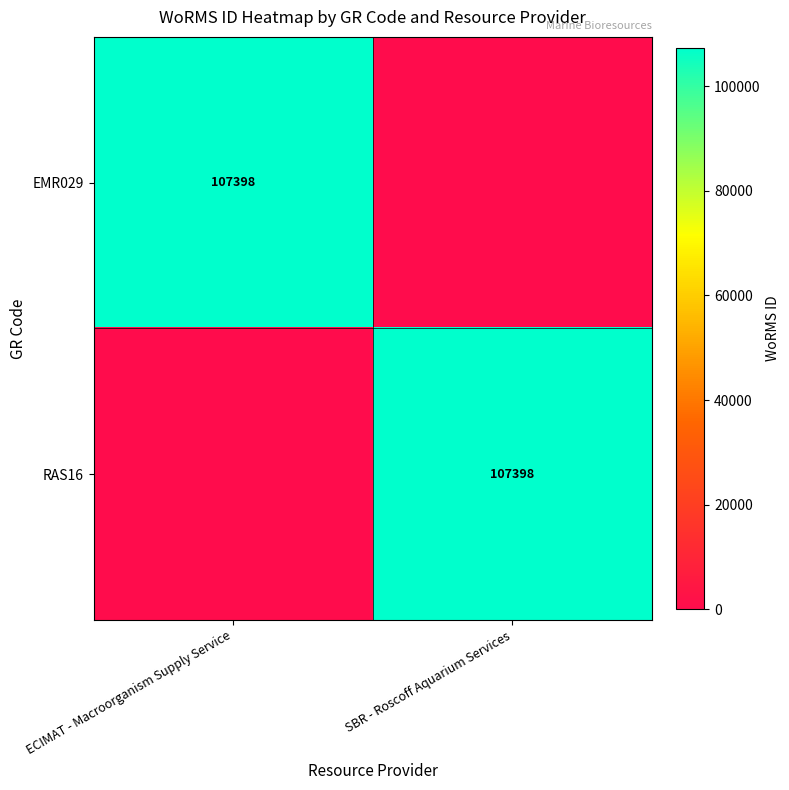

The RAS16 series shows 107398 at SBR - Roscoff Aquarium Services. True or false?

True